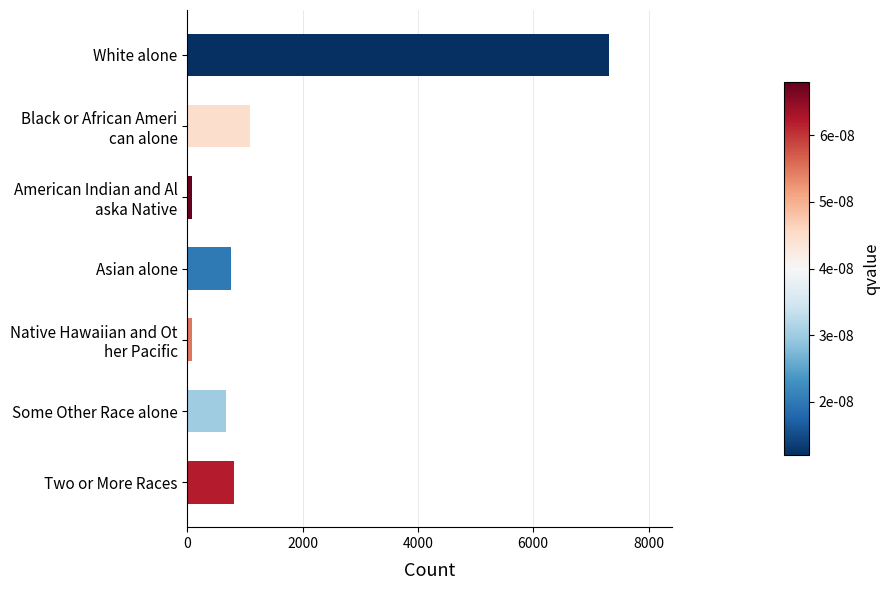

What is the difference between the maximum and second lowest values?

7228